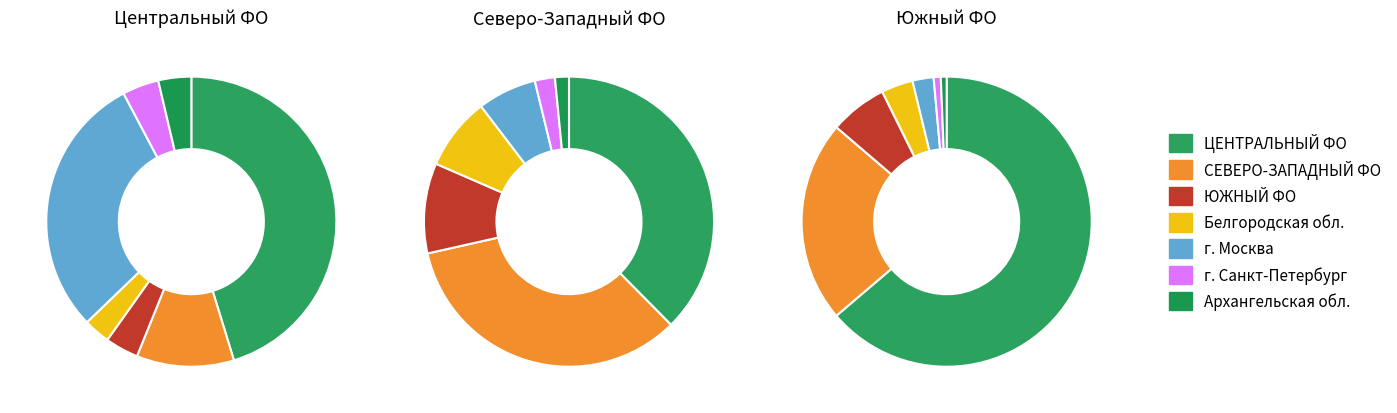

What is the smallest slice in the pie chart?

Белгородская область